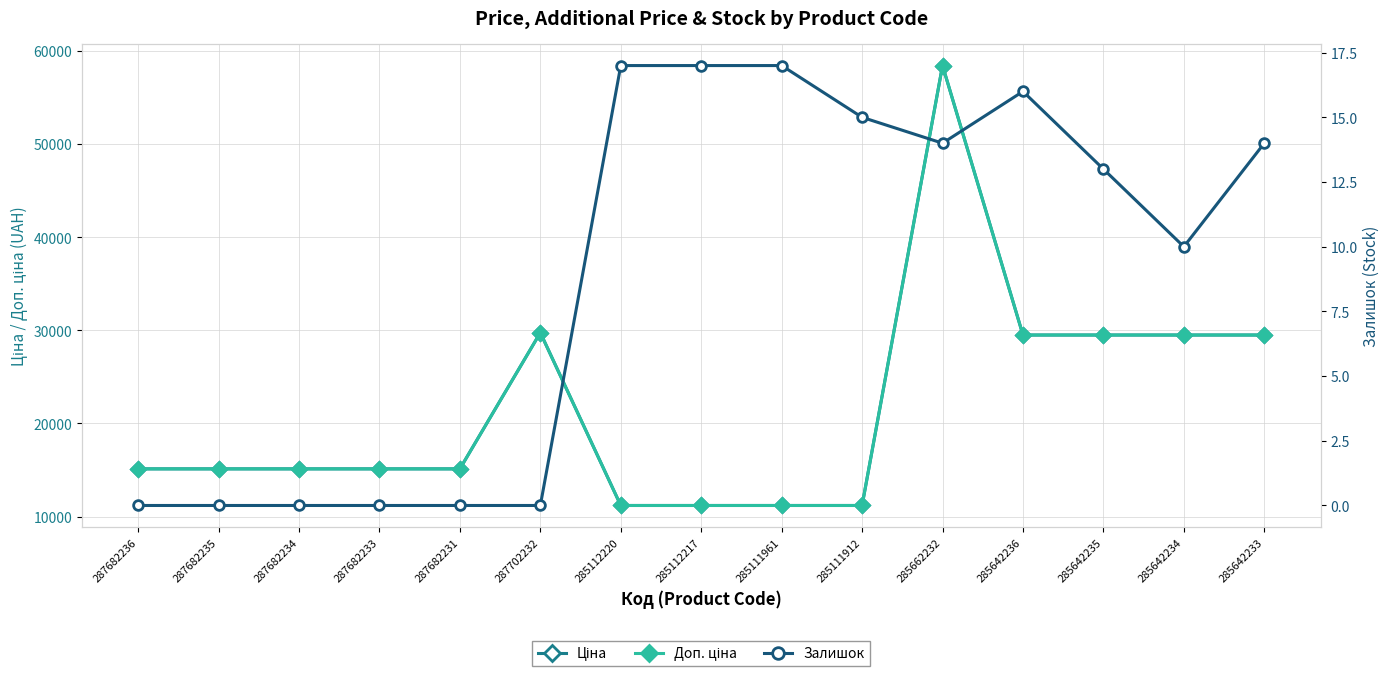

Between 287682236 and 285111912, which series saw the biggest shift?

Ціна